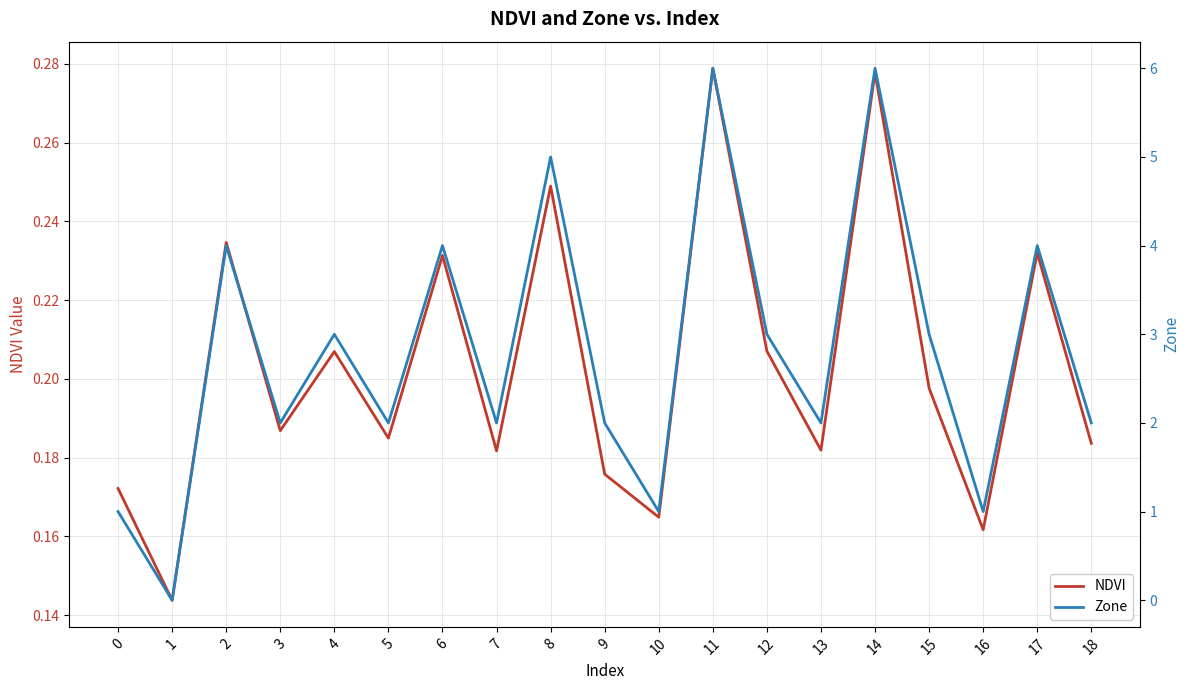

What is the sum of the NDVI values at 17 and 14?

0.5